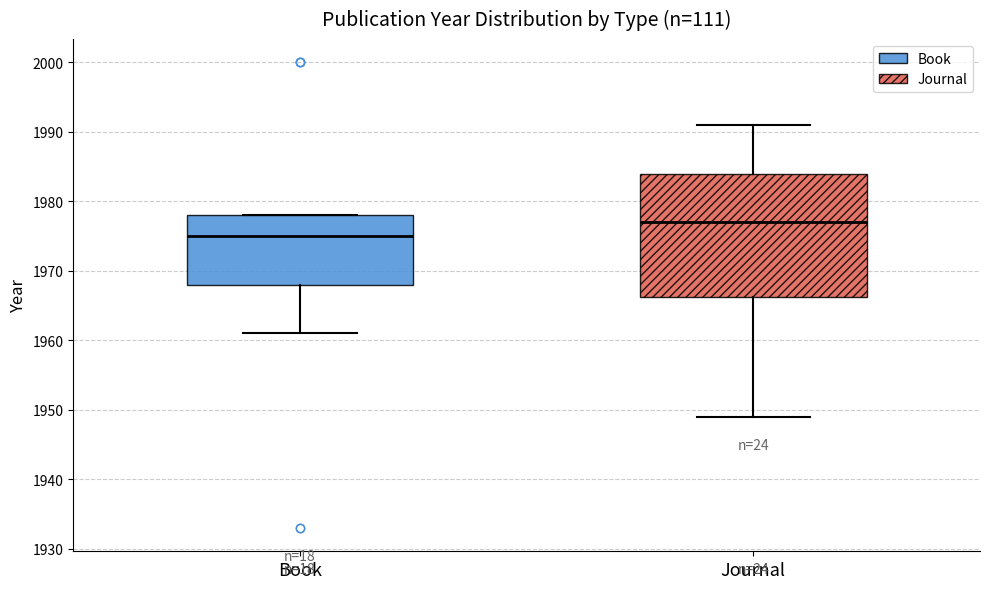

Comparing the boxes themselves (not the whiskers), which one is the tallest?

Journal